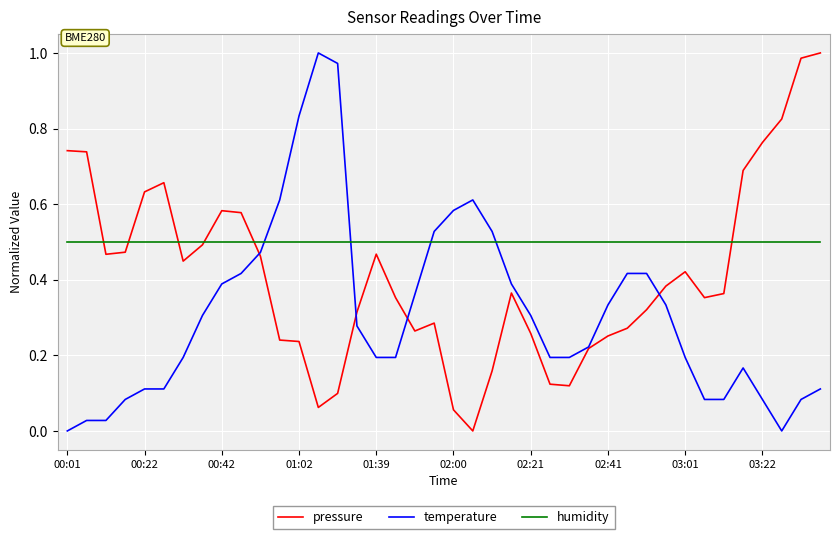

Rank the series by their average value, from lowest to highest.

temperature, pressure, humidity